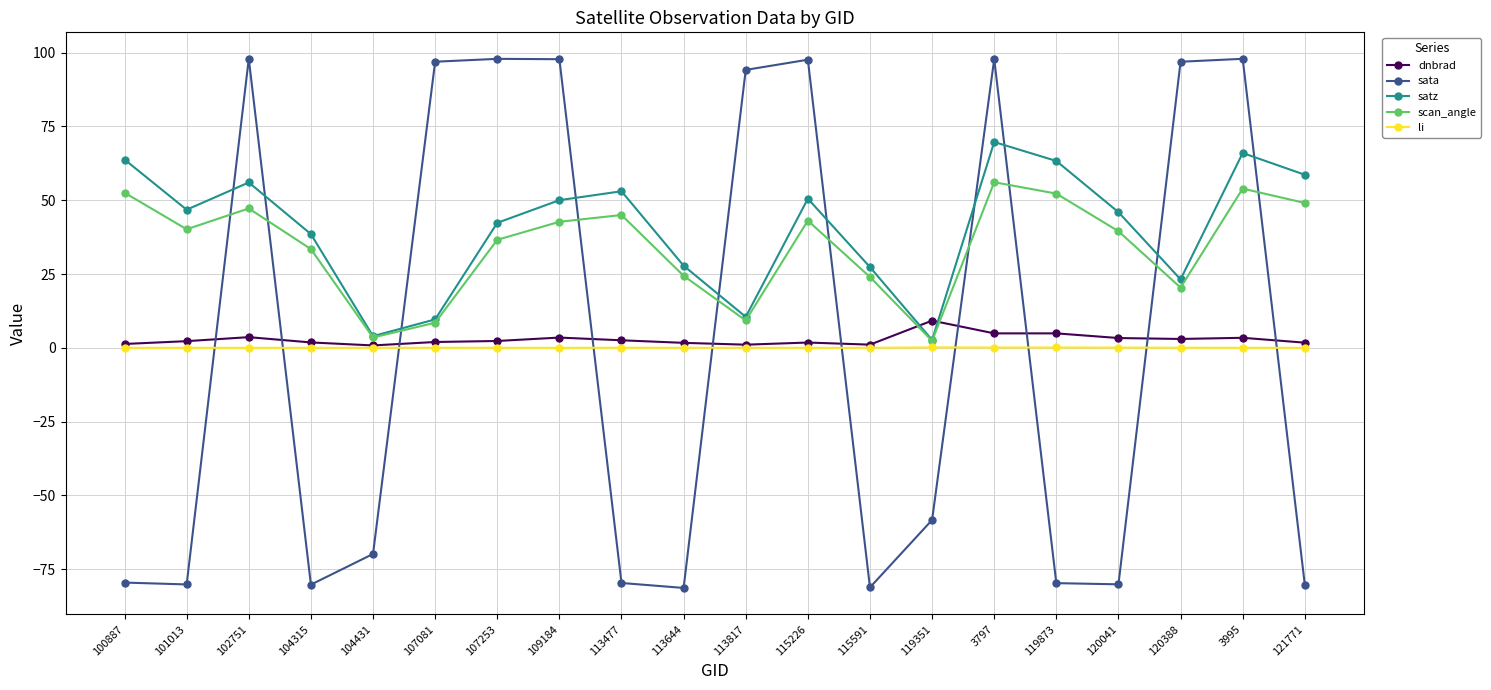

What is the minimum value shown in the chart?

-81.4